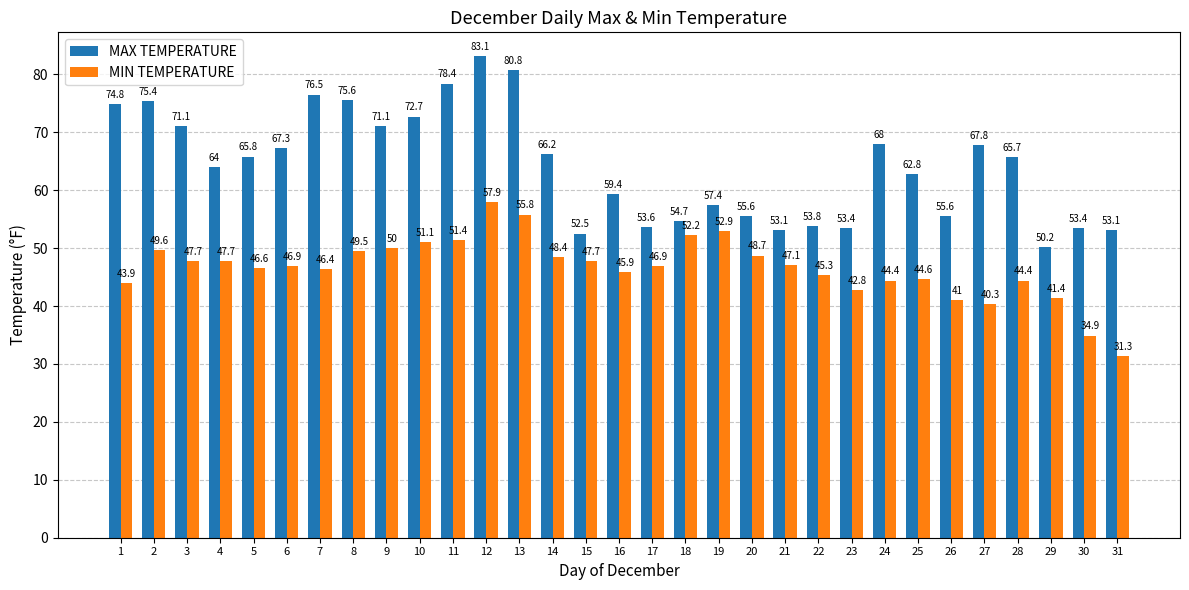

Rank the series by their average value, from highest to lowest.

MAX TEMPERATURE, MIN TEMPERATURE